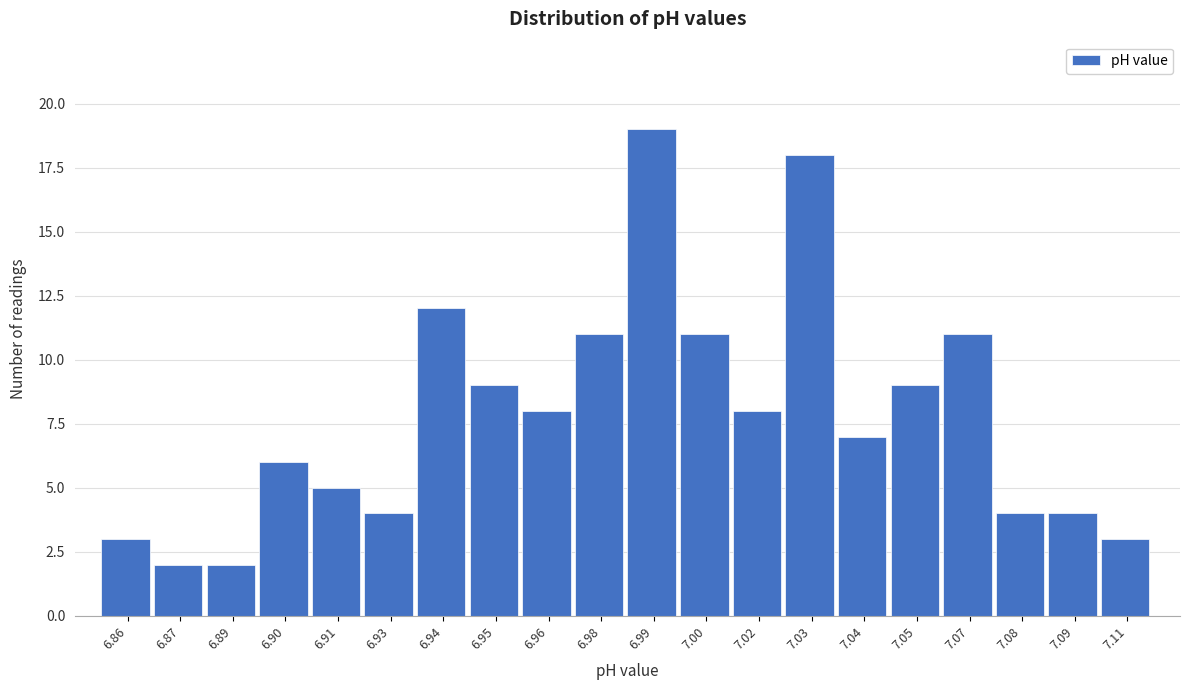

Reading left to right, extract all data points from this chart.

6.86=3	6.87=2	6.89=2	6.90=6	6.91=5	6.93=4	6.94=12	6.95=9	6.96=8	6.98=11	6.99=19	7.00=11	7.02=8	7.03=18	7.04=7	7.05=9	7.07=11	7.08=4	7.09=4	7.11=3